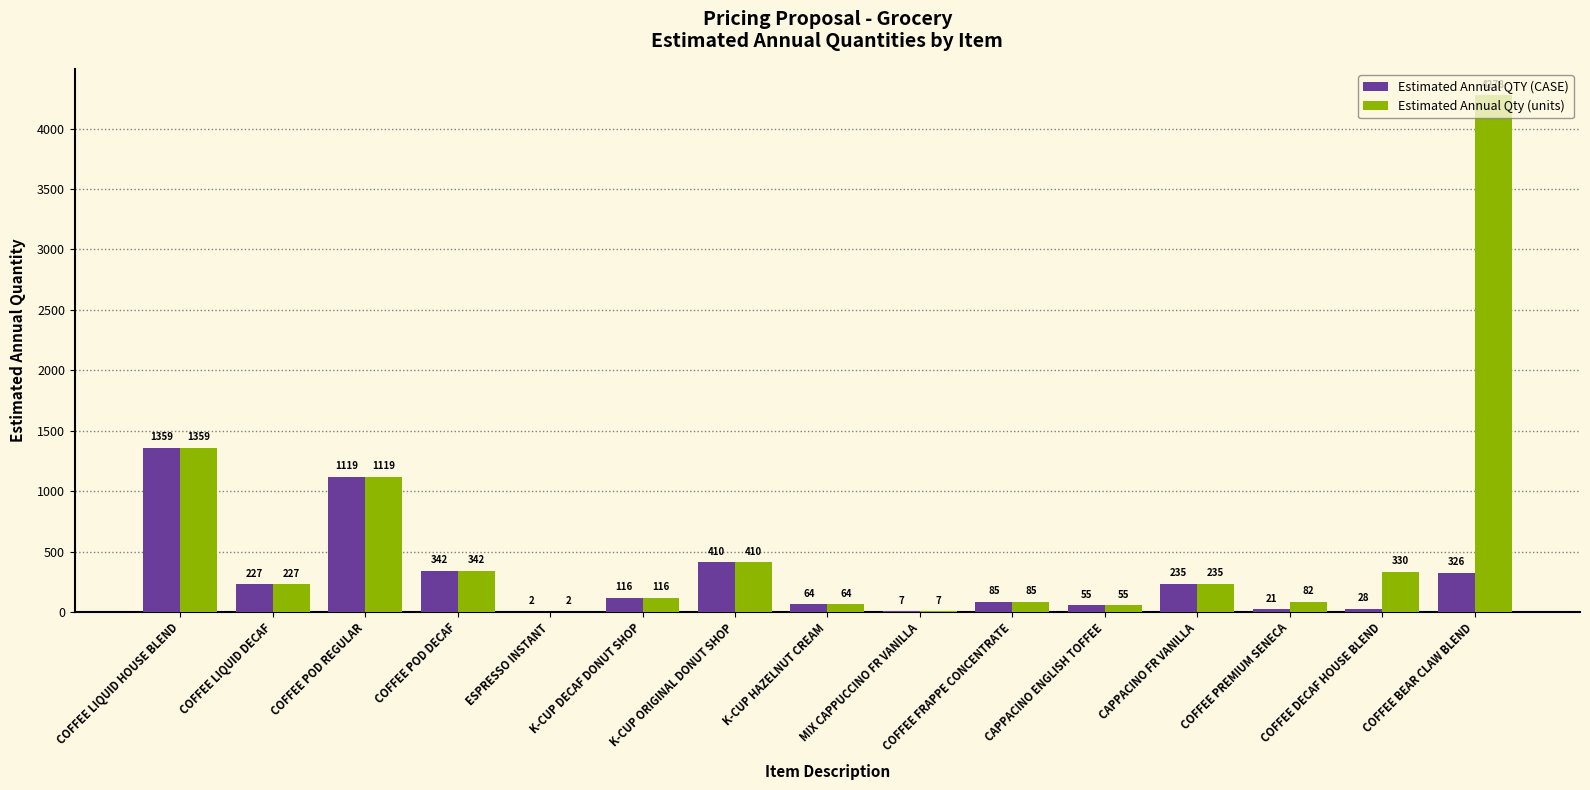

What is the sum of all Estimated Annual Qty (units) values?

8711